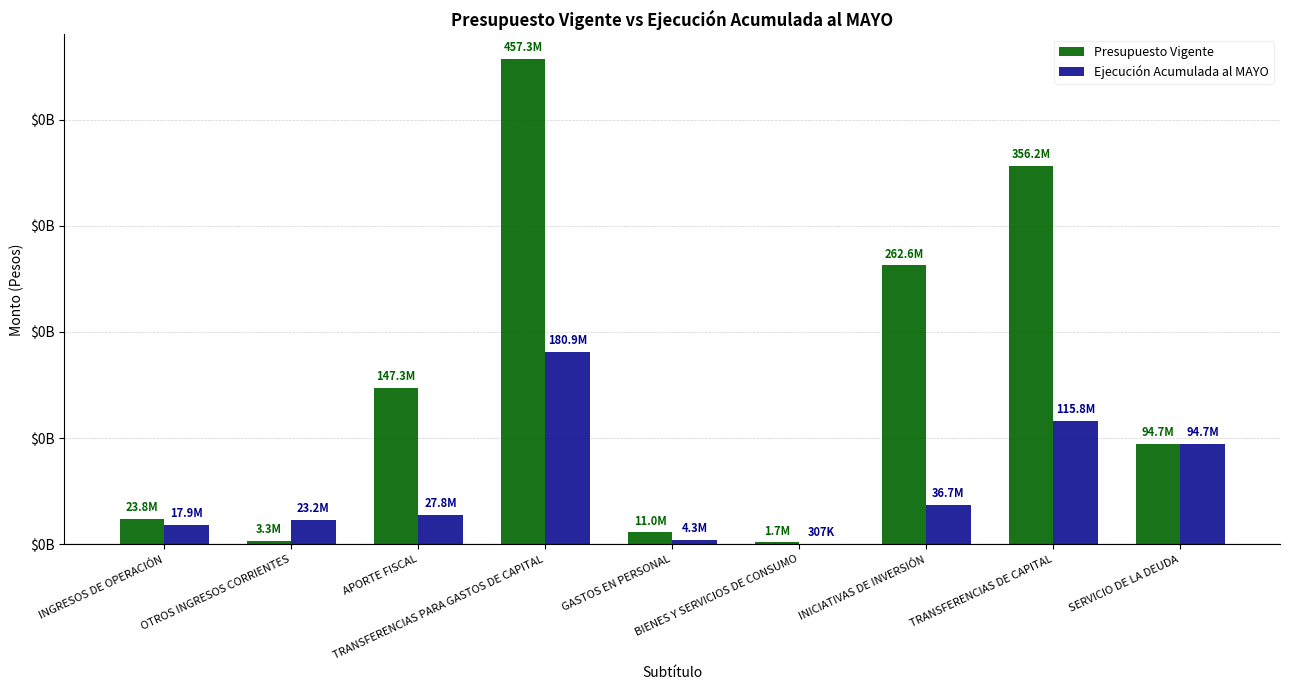

Are the bars grouped side by side (vs. stacked)?

Yes